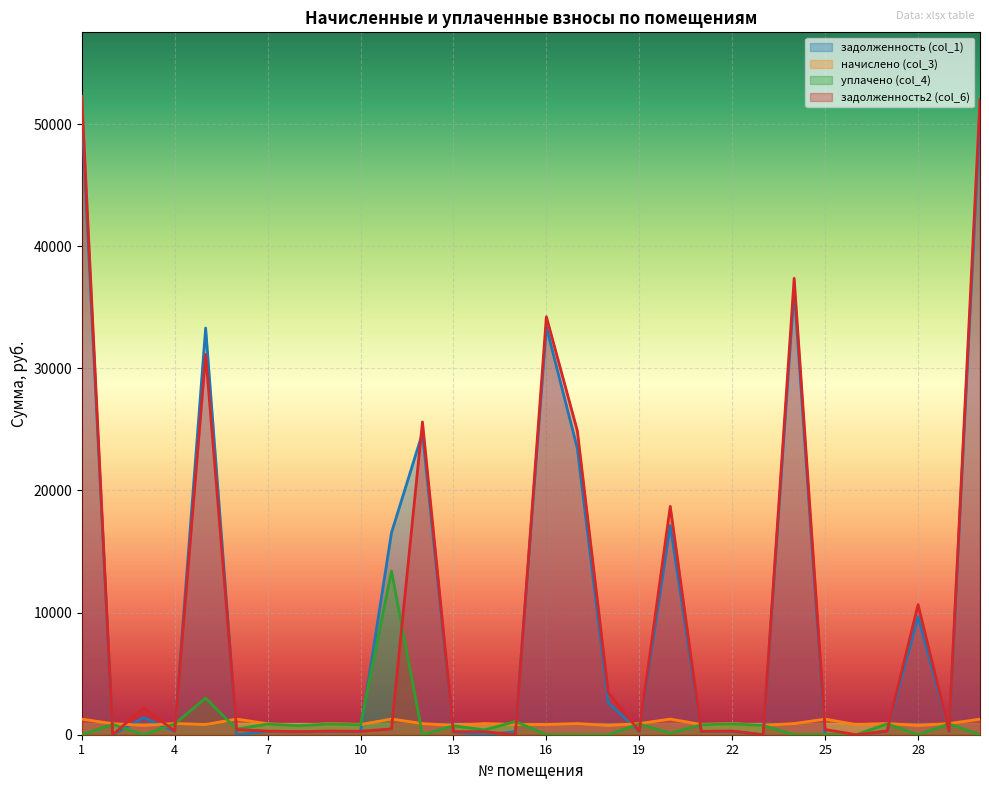

Reading left to right, transcribe all the data shown in this chart.

задолженность (col_1): 51008.5	0.0	1399.0	277.1	33304.5	0.0	272.4	229.8	273.7	253.1	16547.8	24702.4	229.1	0.0	252.4	33392.2	23453.2	2614.3	275.7	17124.8	253.1	277.1	0.0	36459.7	0.0	0.0	276.1	9658.2	276.4	50745.4
начислено (col_3): 1281.6	902.8	761.9	916.0	836.8	1281.6	900.6	759.7	905.0	836.8	1283.8	913.8	757.5	913.8	834.6	839.0	913.8	759.7	911.6	1281.6	836.8	916.0	759.7	916.0	1279.3	832.4	916.0	759.7	913.8	1275.0
уплачено (col_4): 0.0	847.1	0.0	887.7	3000.0	461.4	872.8	736.2	877.1	810.9	13406.6	0.0	734.1	389.3	1087.0	0.0	0.0	0.0	883.5	124.8	810.9	887.7	759.5	0.0	17.9	0.0	886.8	0.0	885.6	0.0
задолженность2 (col_6): 52290.0	0.0	2196.8	305.3	31141.3	427.2	300.2	253.2	301.7	278.9	477.2	25616.2	252.5	248.2	0.0	34231.2	24888.8	3443.2	303.9	18699.5	278.9	305.3	0.0	37375.8	426.4	0.0	305.3	10656.5	304.6	52020.4